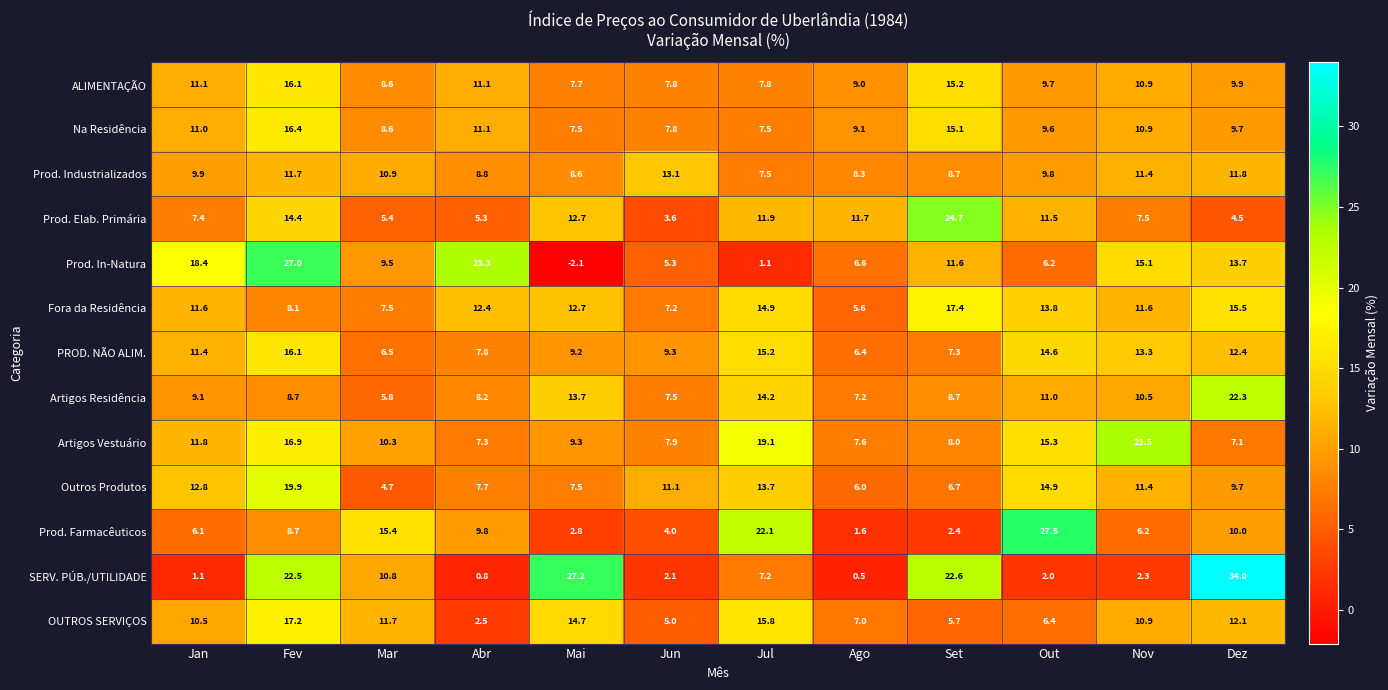

How many data points in SERV. PÚB./UTILIDADE are above 7?

6